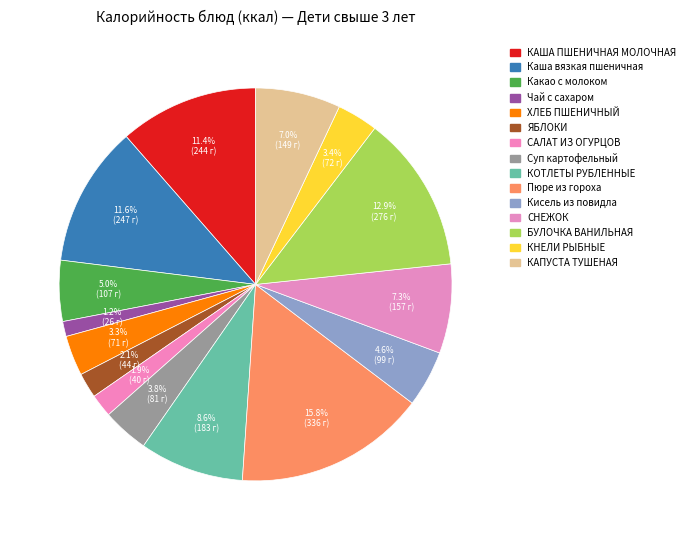

Does ХЛЕБ ПШЕНИЧНЫЙ account for over 50% of the chart?

No